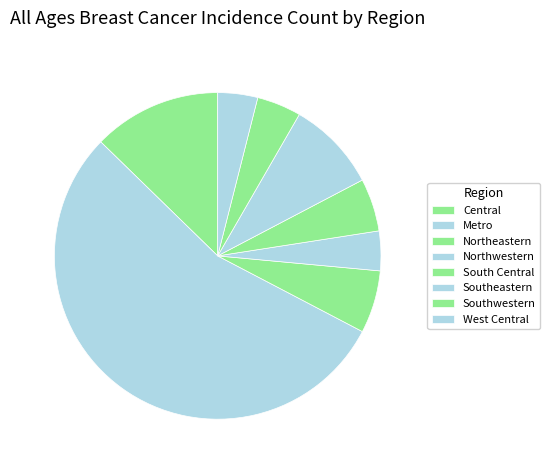

What is the majority slice?

Metro